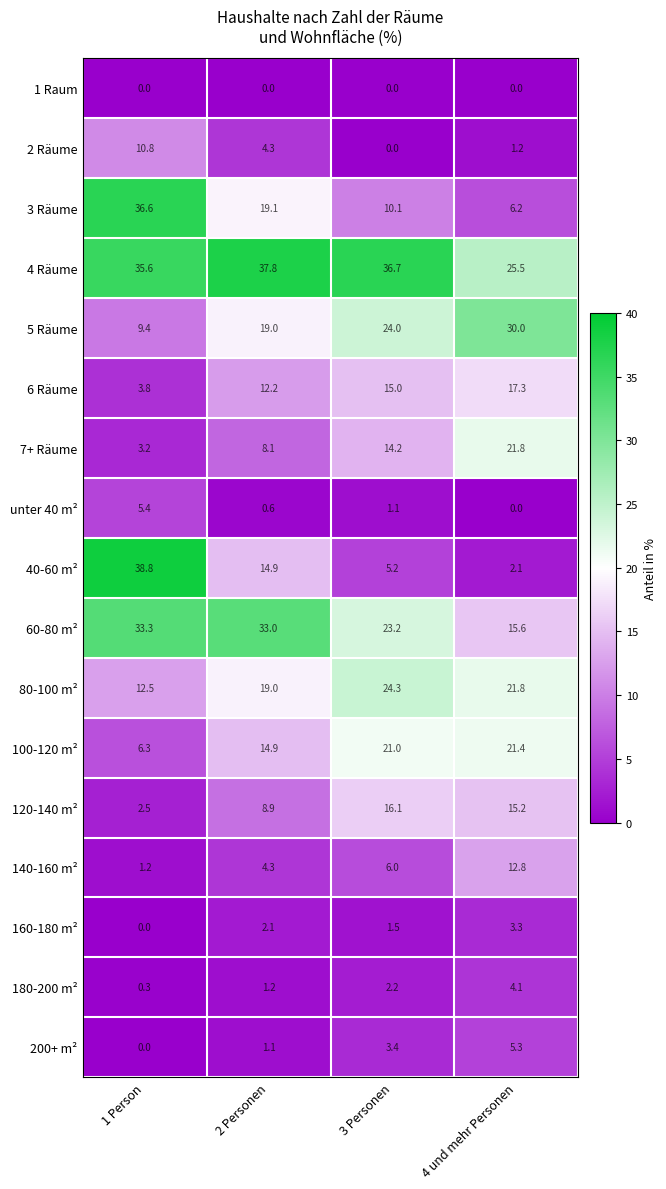

What is the sum of the 6 Räume values at 2 Personen and 1 Person?

16.0